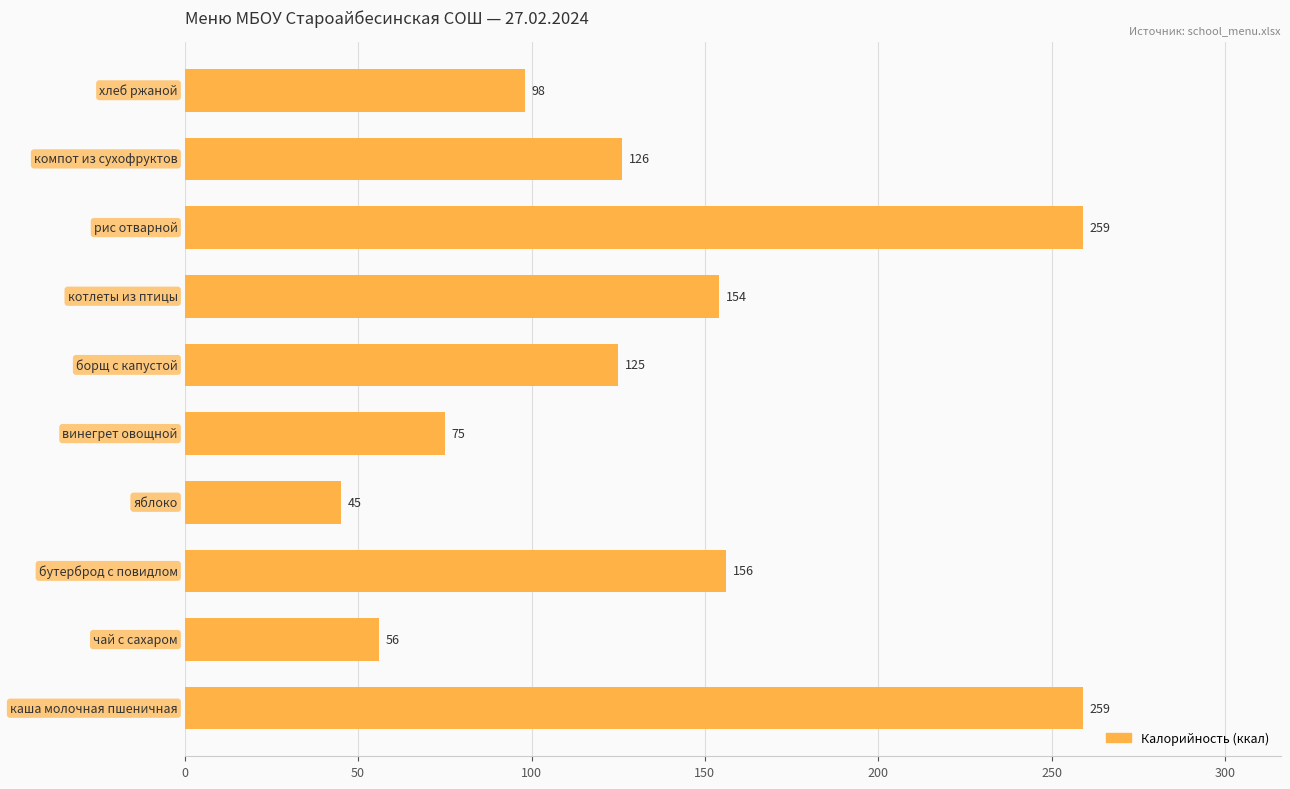

What is the smallest value displayed?

45